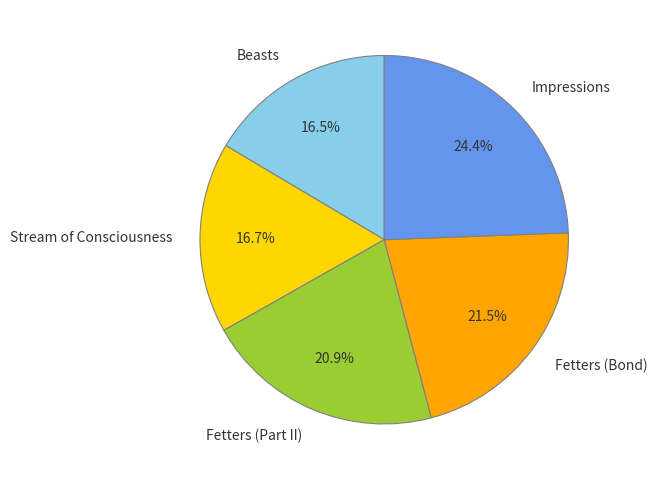

Count the number of slices in the pie.

5